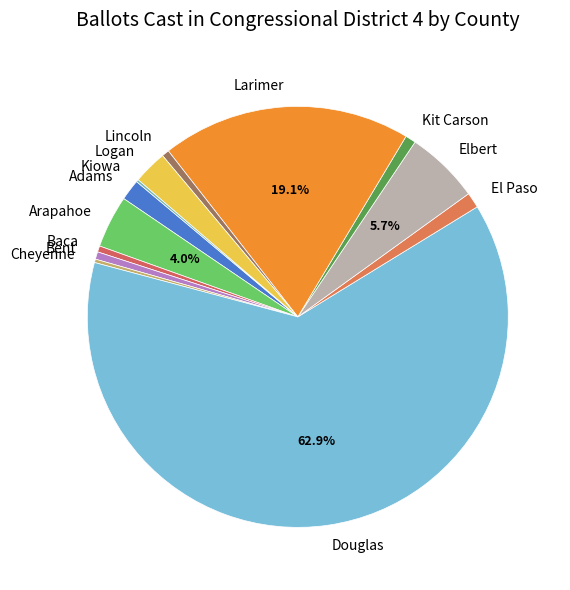

Which slice represents more than half of the pie?

Douglas